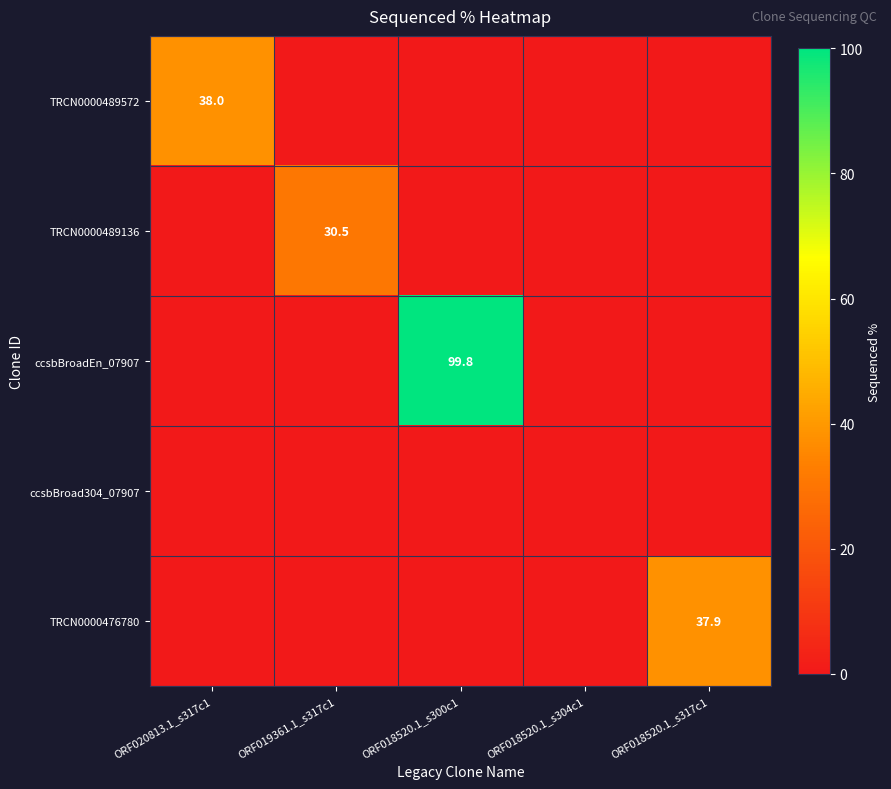

At ORF018520.1_s300c1, list the series in order from largest to smallest.

ccsbBroadEn_07907, TRCN0000489572, TRCN0000489136, ccsbBroad304_07907, TRCN0000476780